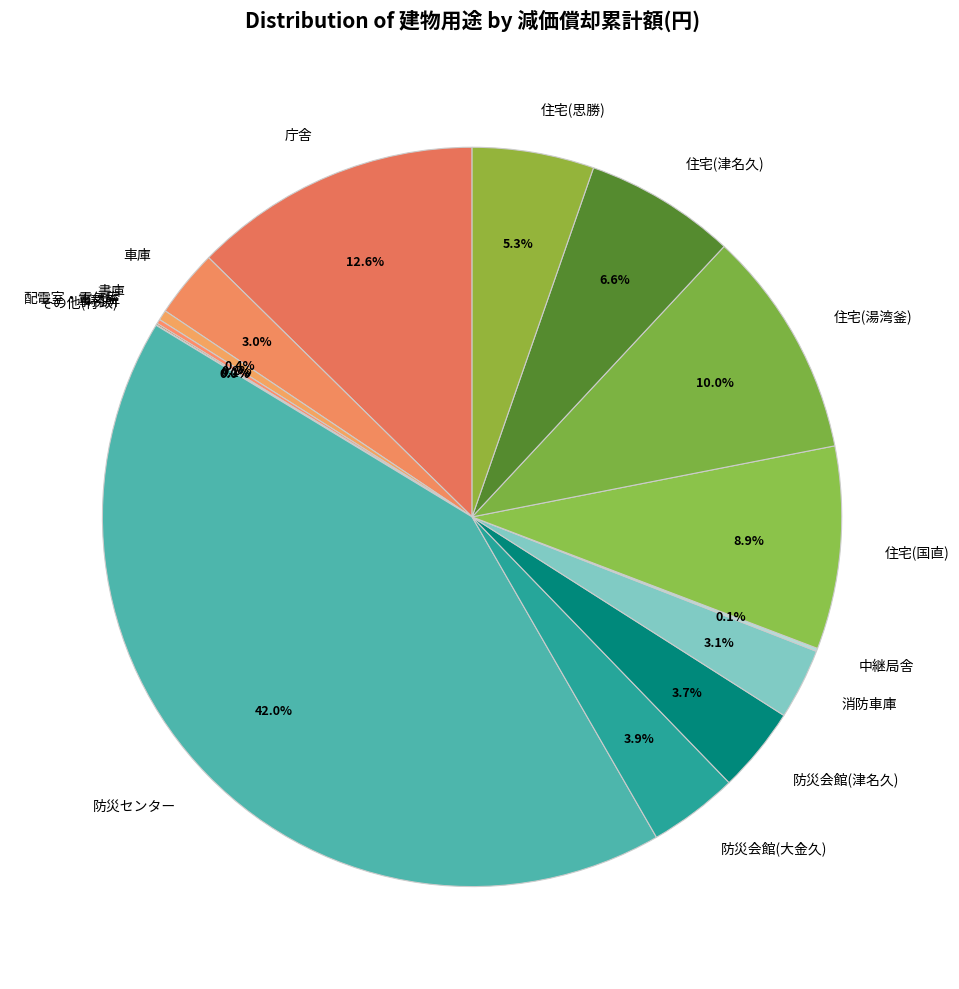

Between 庁舎 and 住宅(津名久), which is larger?

庁舎